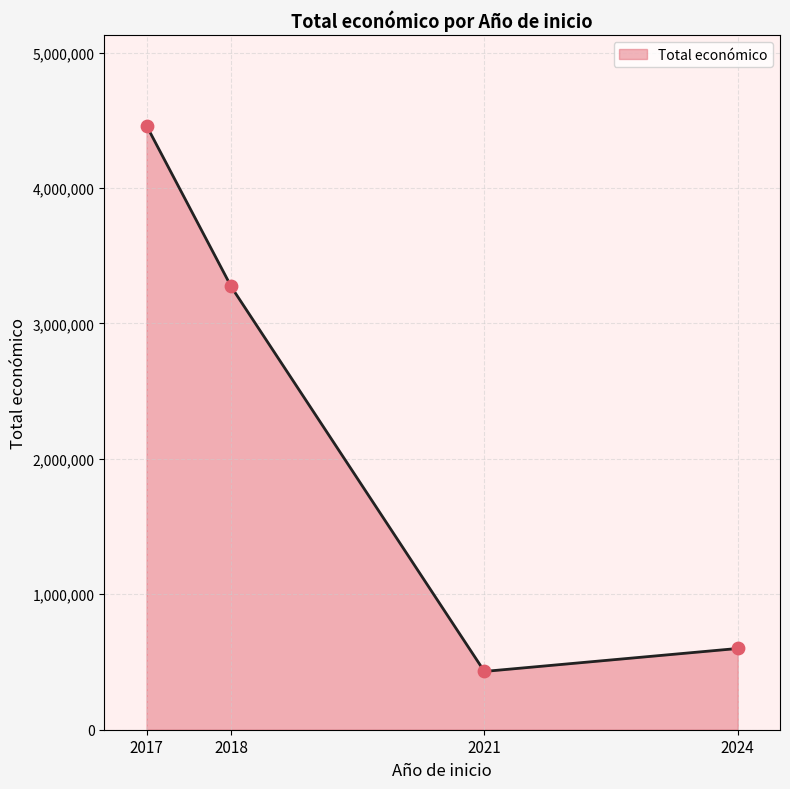

What is the lowest value of the Total económico series?

430600.1